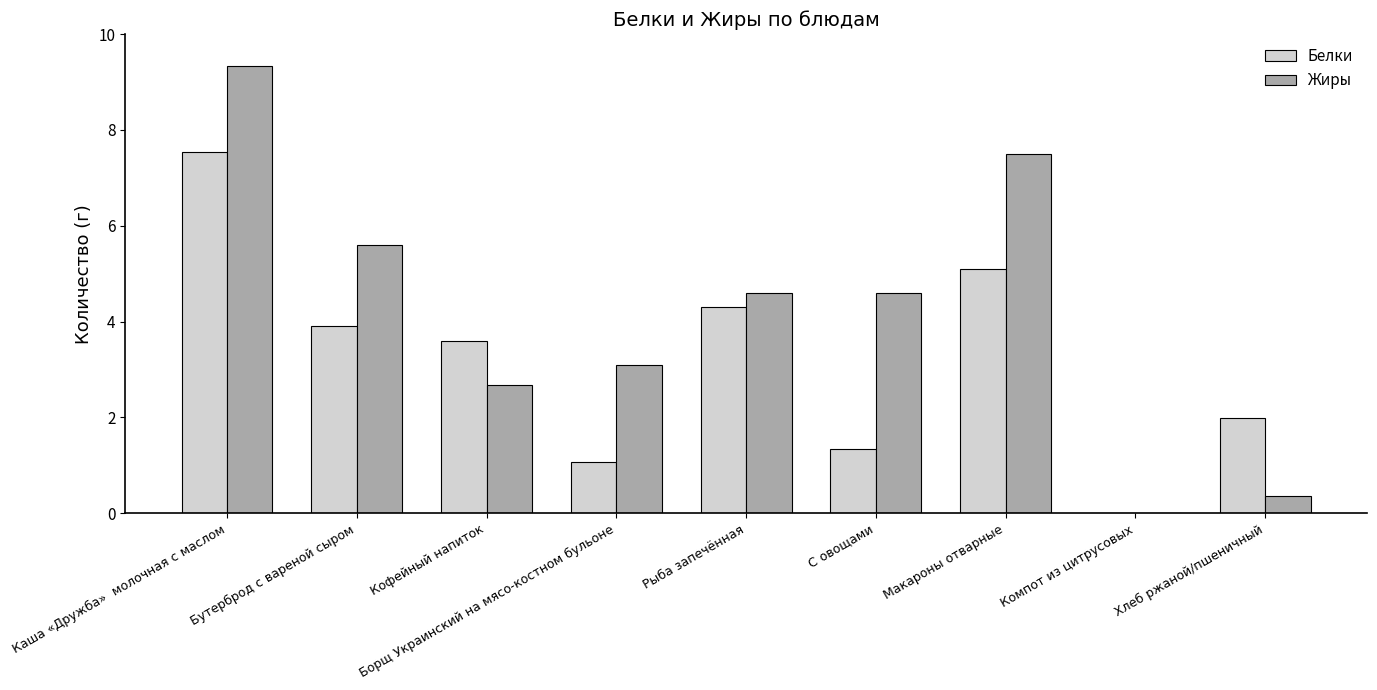

At which category is the sum across all series the highest?

Каша «Дружба»  молочная с маслом